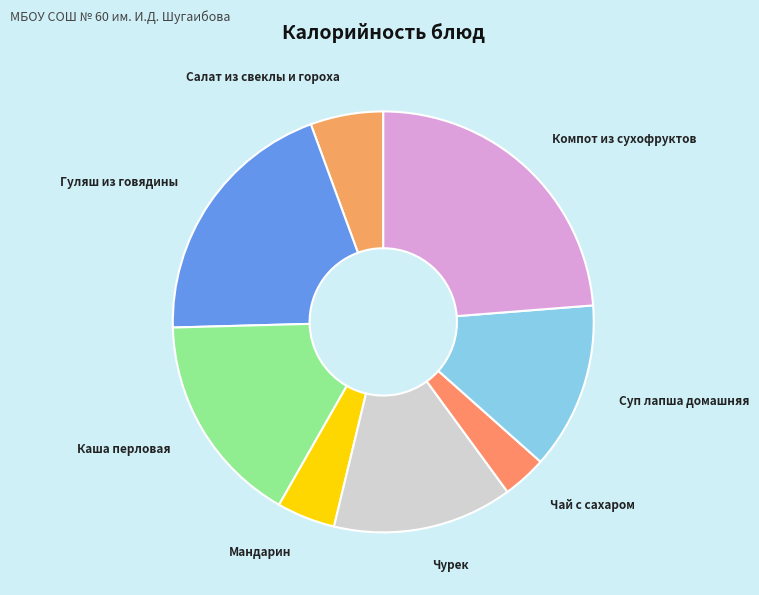

True or false: Чурек accounts for 20% of the total.

False